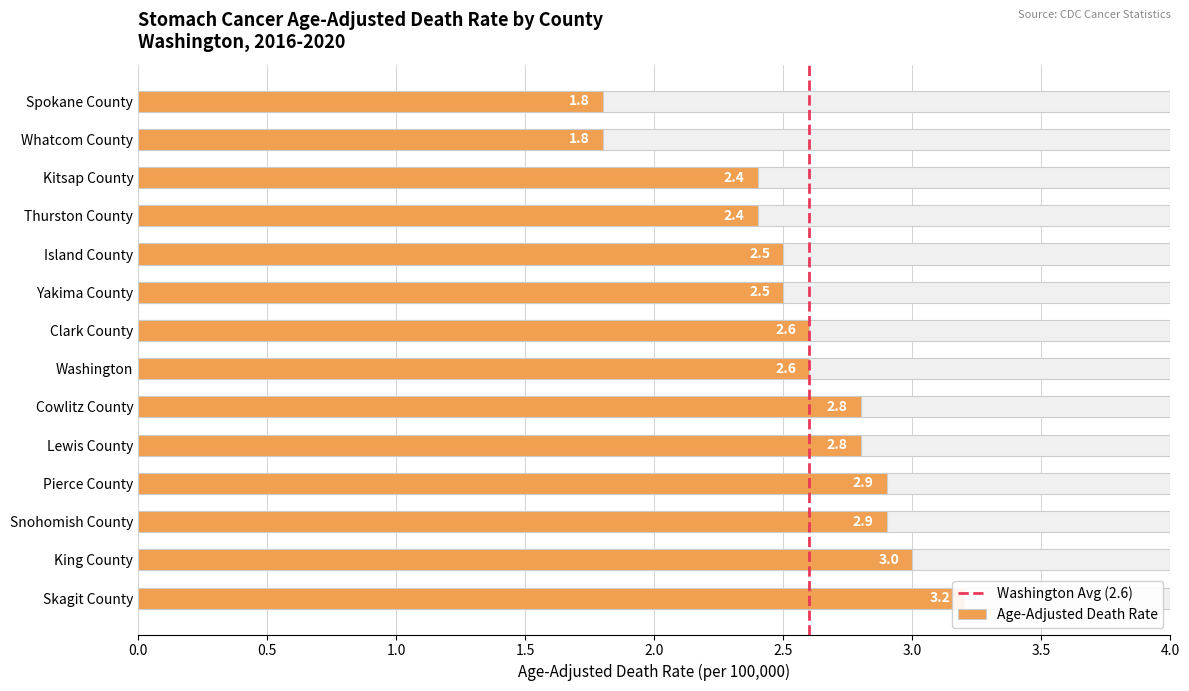

Reading right to left, list all the values displayed in this chart.

1.8	1.8	2.4	2.4	2.5	2.5	2.6	2.6	2.8	2.8	2.9	2.9	3.0	3.2